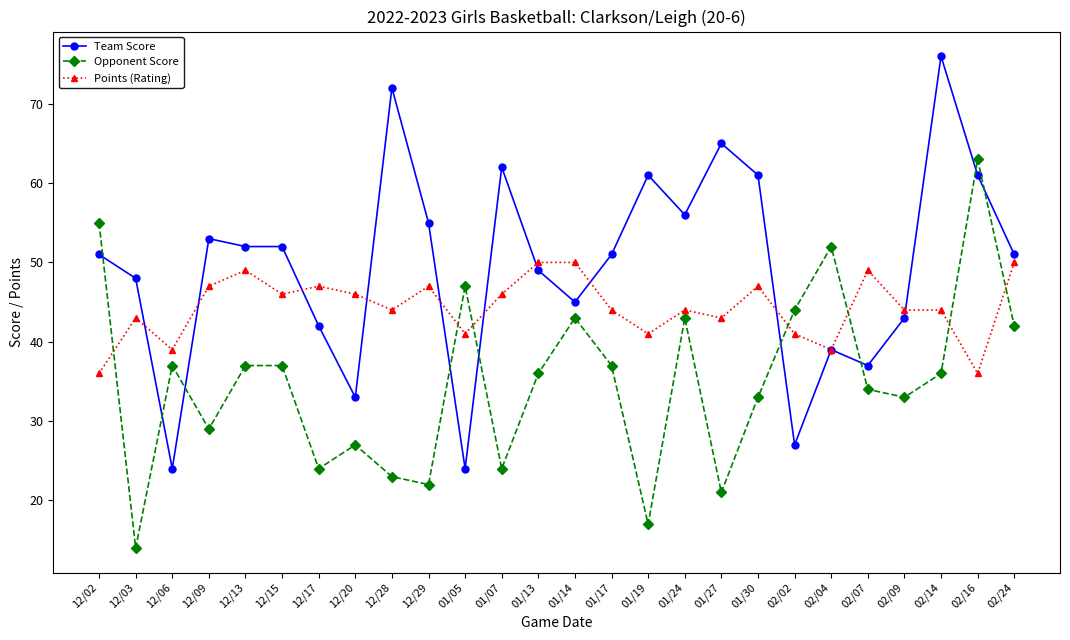

What is the spread (max minus min) of values at 12/13?

15